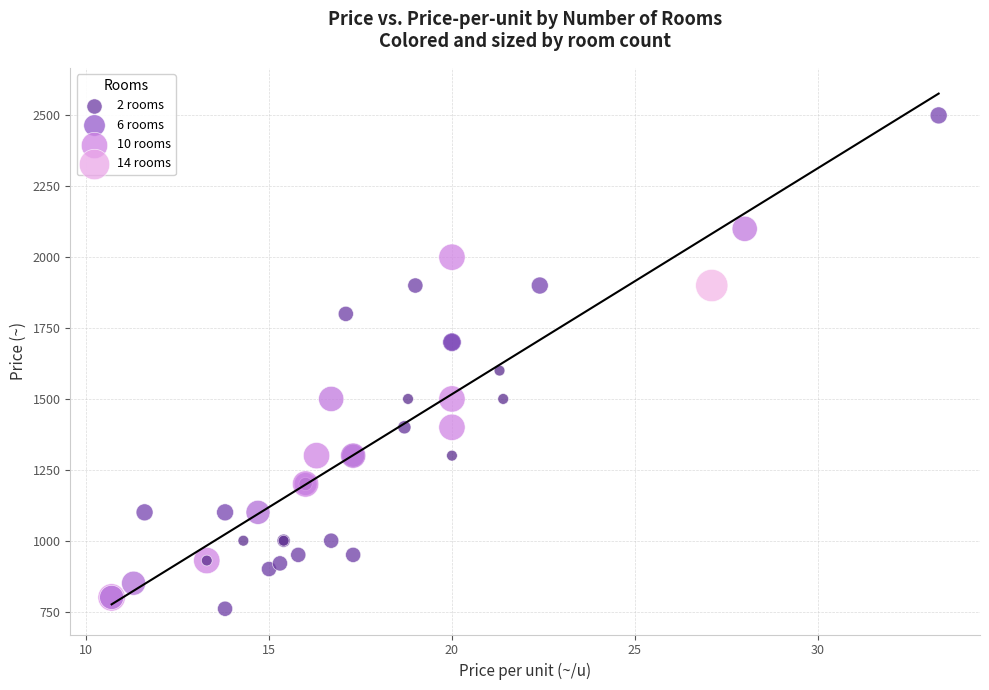

What Y value in the scatter plot is closest to 1630?

1600